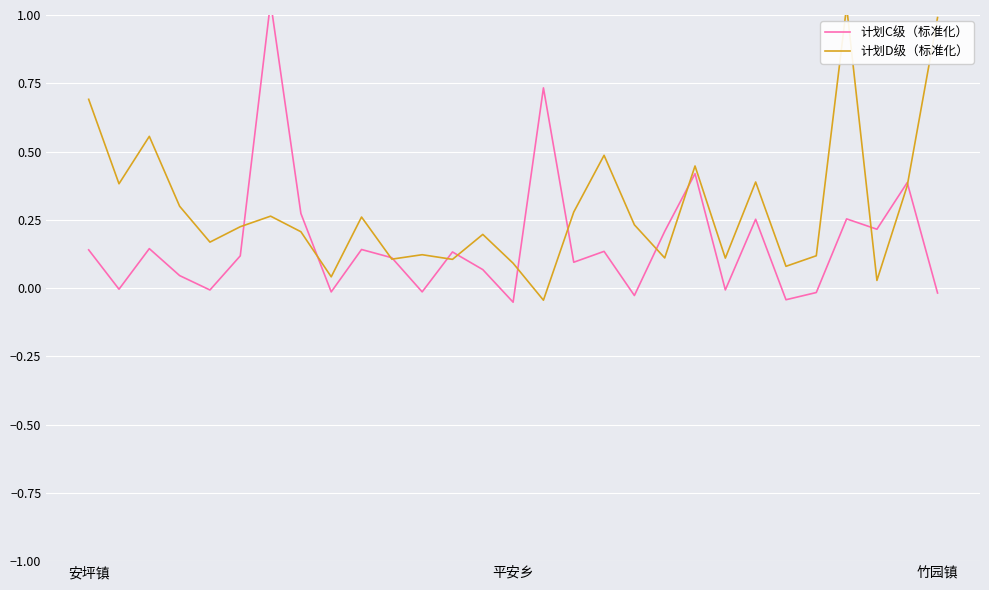

How many interior local valleys does the 计划D级（标准化） series have?

10